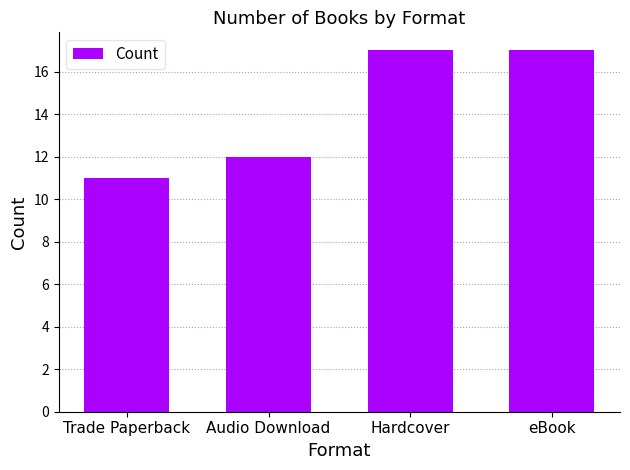

Count the values in the range 12 to 17.

3